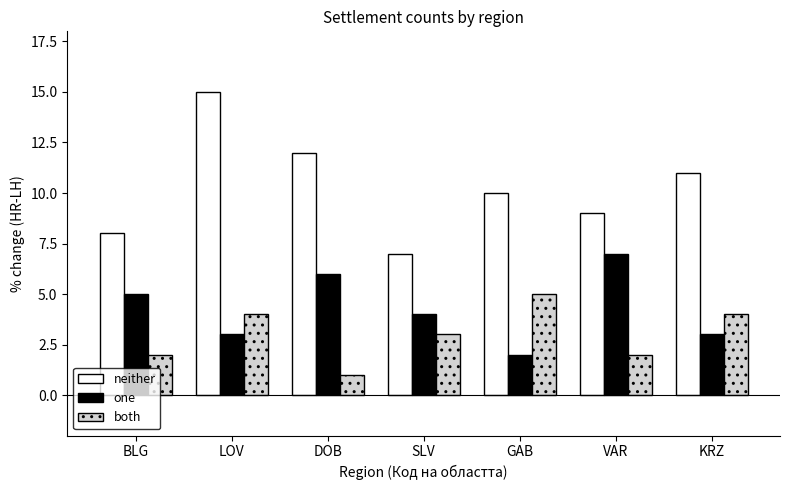

What is the label of the 7th bar from the left?

KRZ